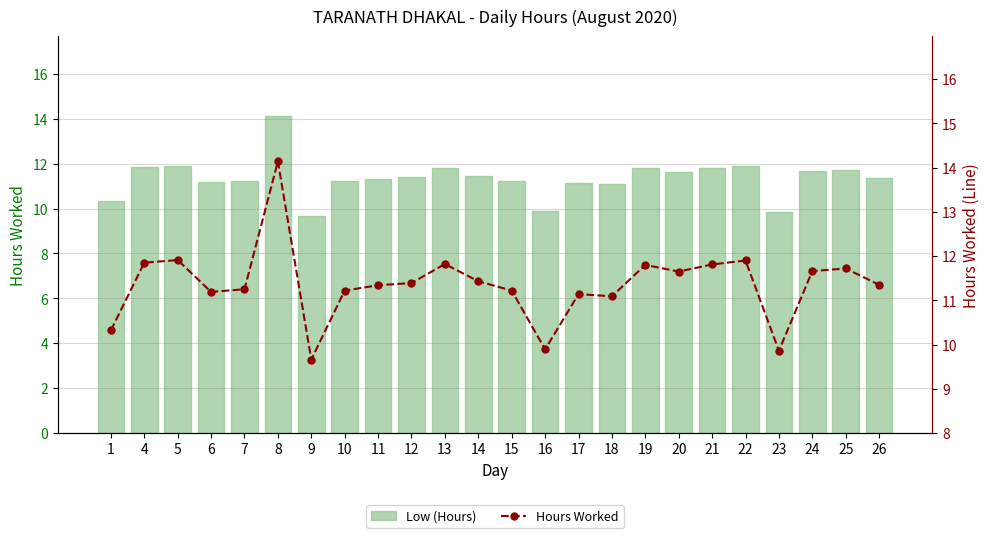

At how many categories does at least one series exceed 13?

1